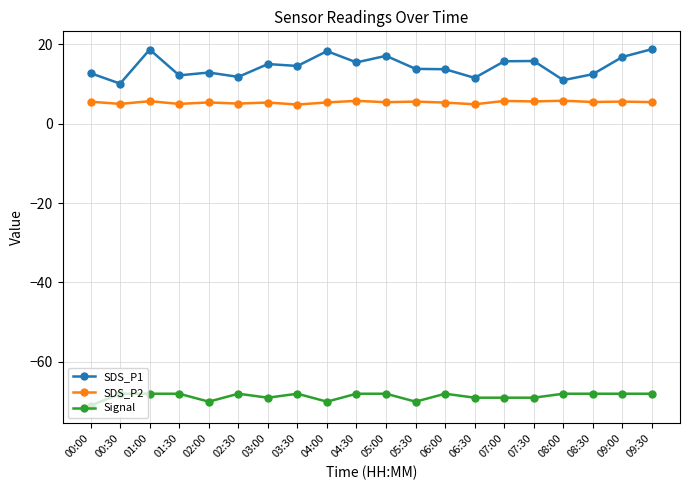

Which series has the largest total across all categories?

SDS_P1